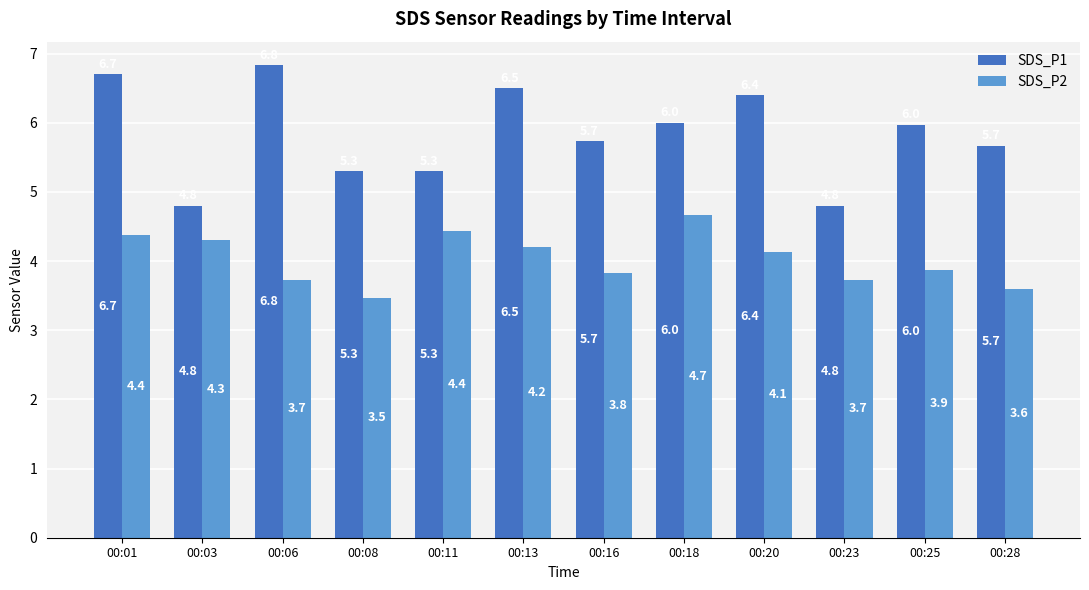

What is the average value of the SDS_P2 series?

4.0